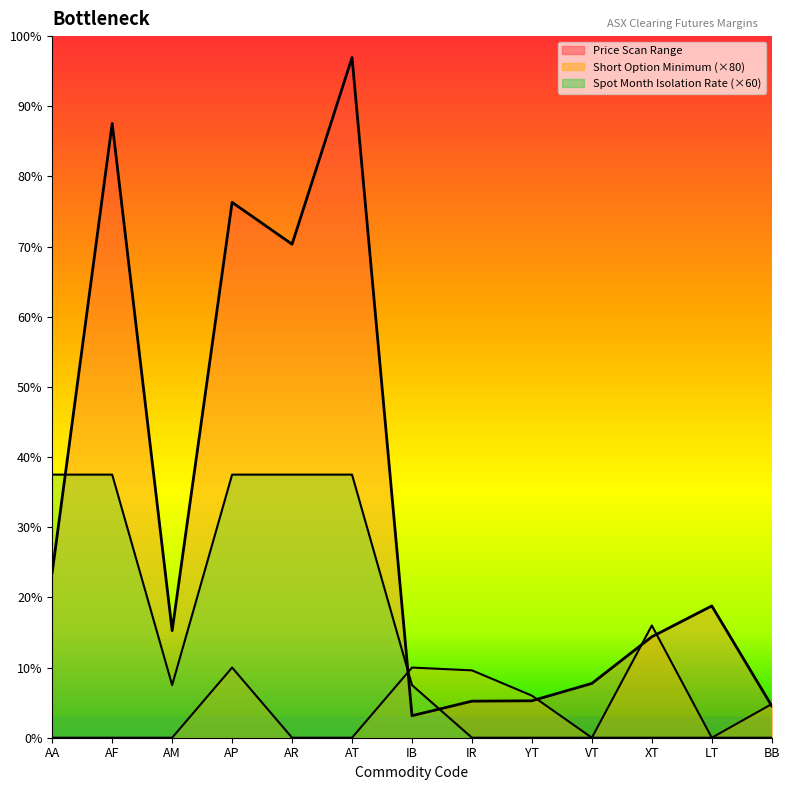

Which series has the largest total across all categories?

Price Scan Range